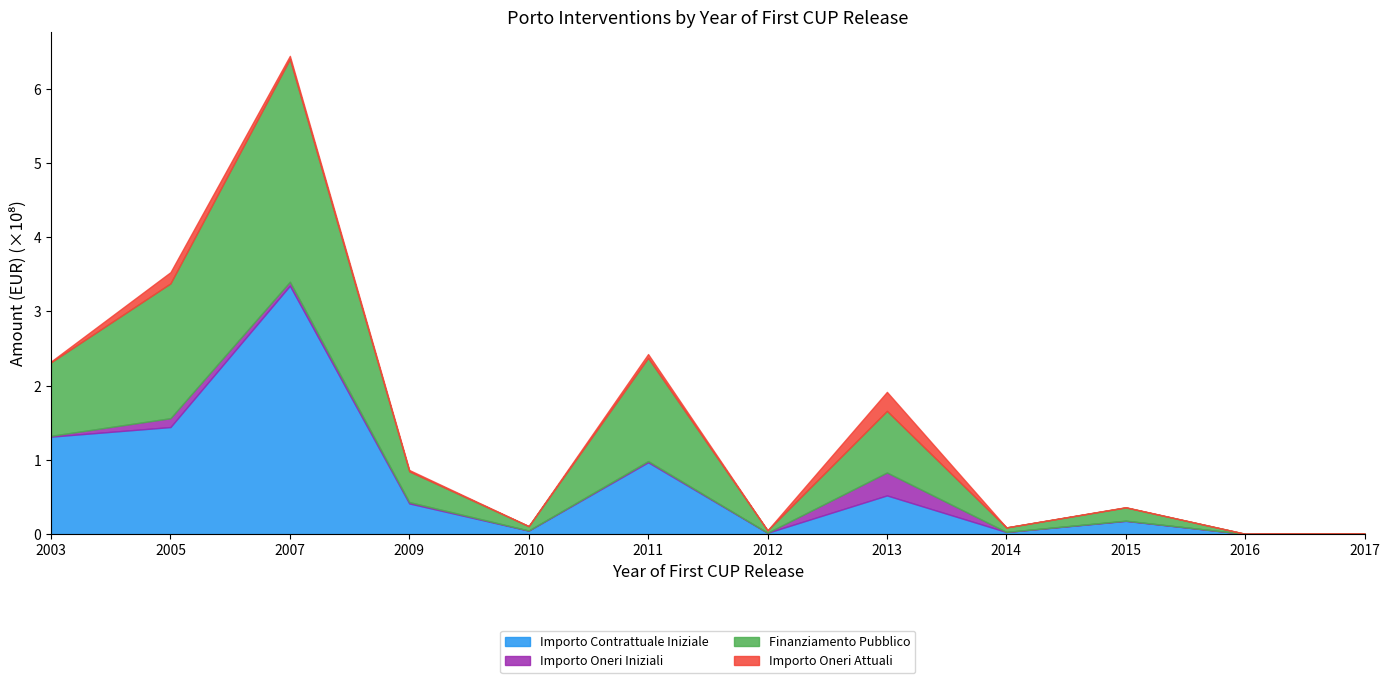

Which category has the highest value in the Importo Oneri Iniziali series?

2013